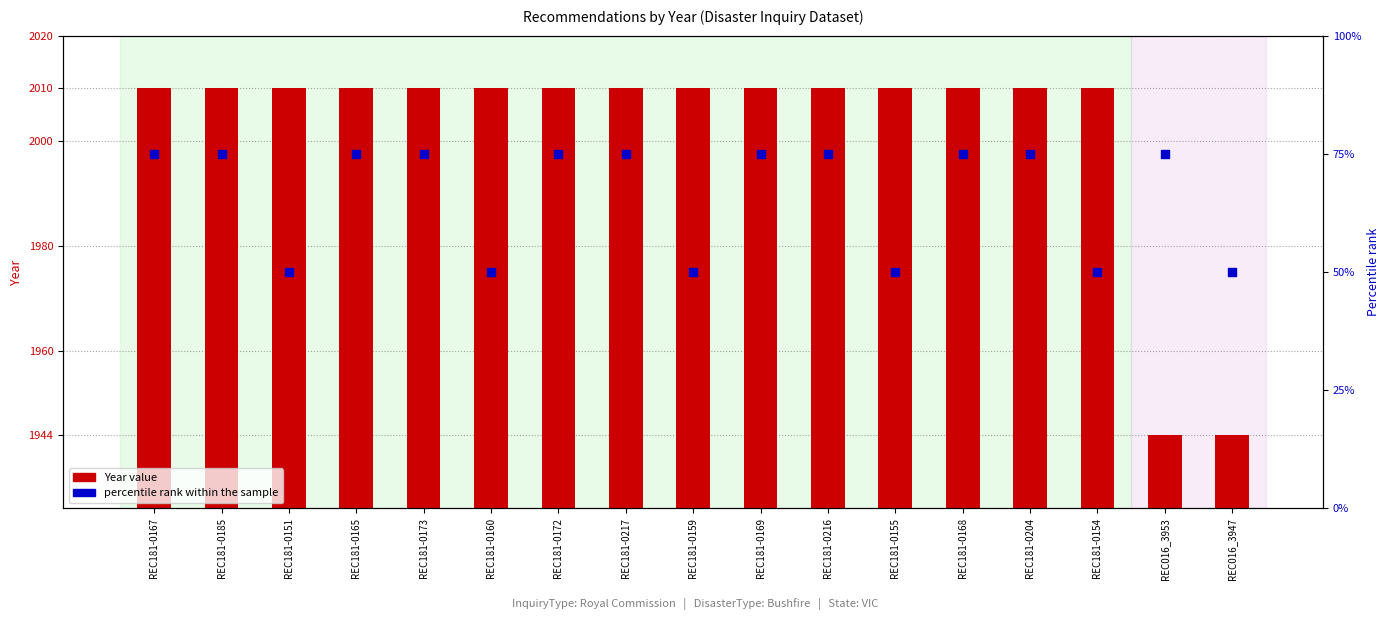

Which series has the largest total across all categories?

Year value